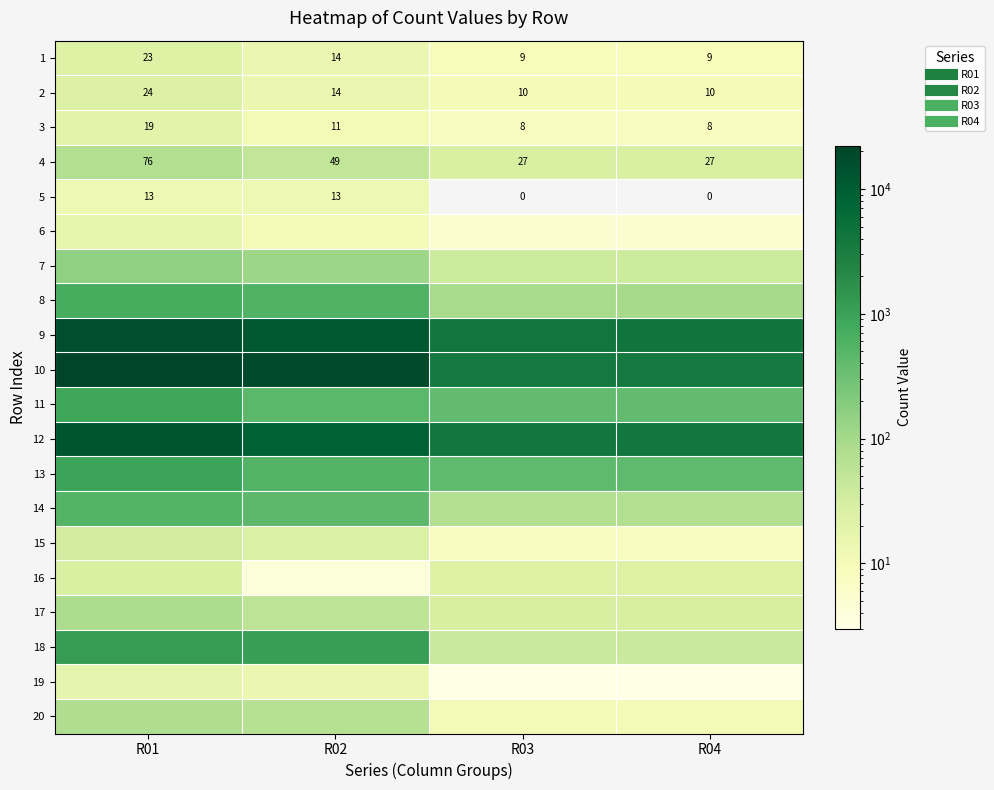

What is the difference between the 8 values at R01 and R03?

592